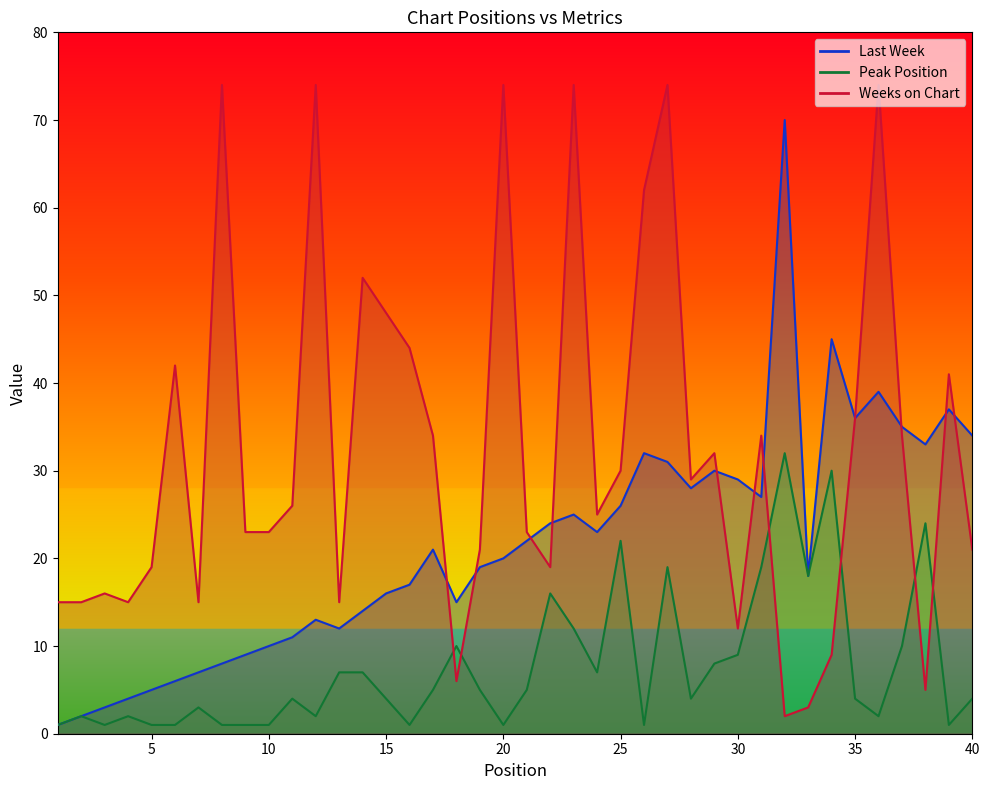

How many interior local valleys does the Last Week series have?

8